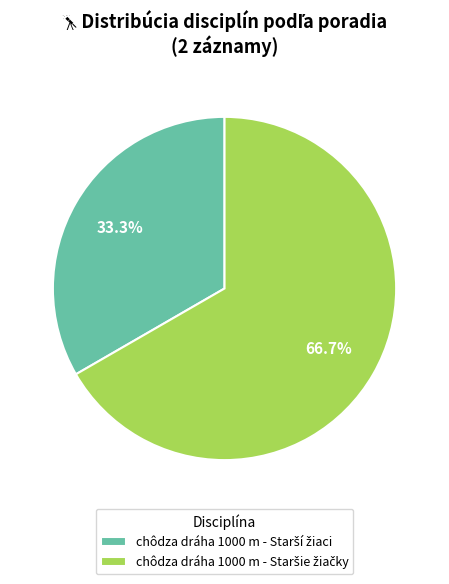

Does any single category account for the majority?

Yes